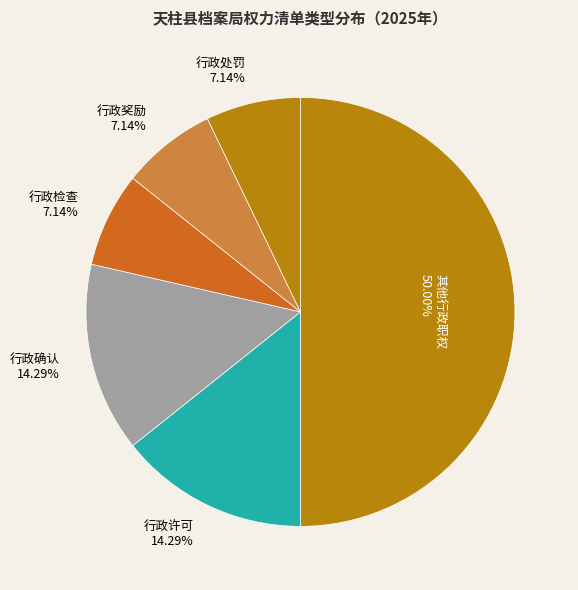

Combined, do 其他行政职权 50.00% and 行政许可 14.29% account for over 50%?

Yes